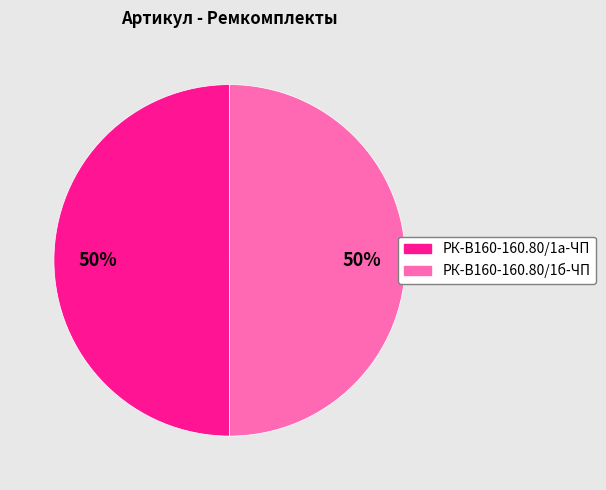

To the nearest percent, what is the average slice percentage?

50%